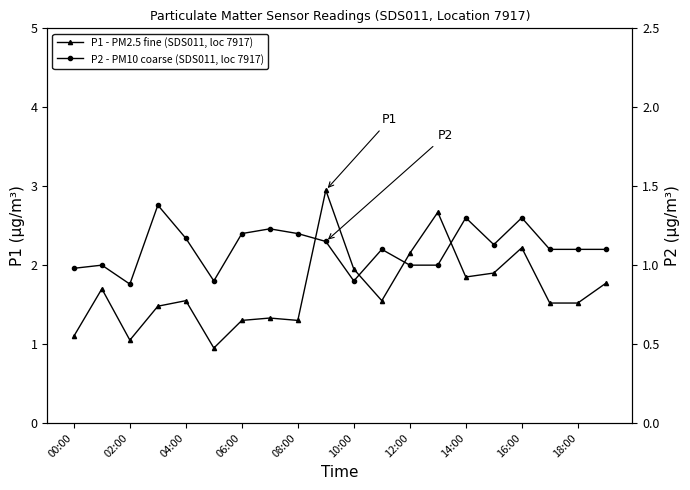

Which series changed the most between 13 and 18?

P1 - PM2.5 fine (SDS011, loc 7917)